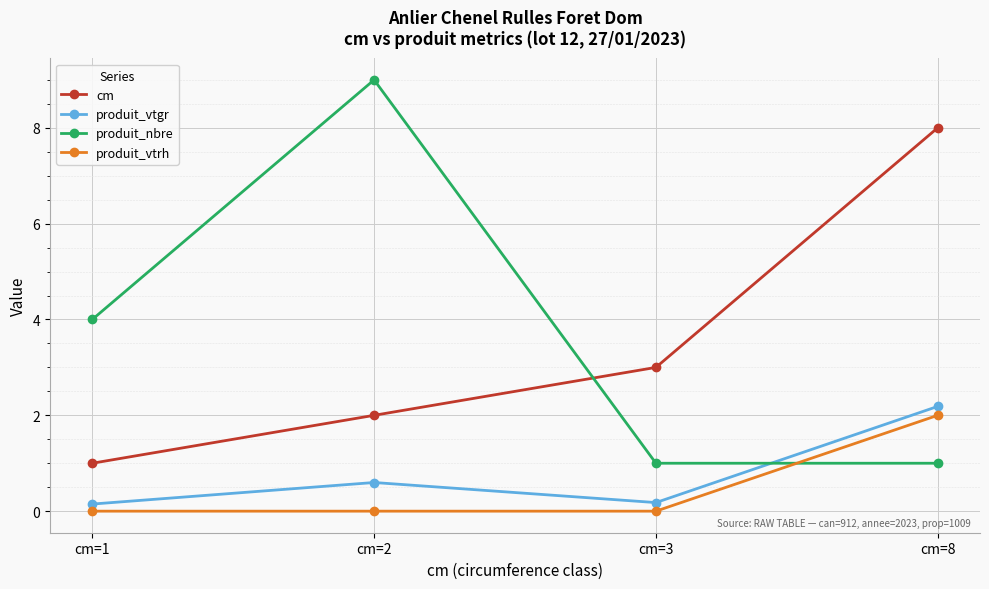

List the series in order of their peak value, highest first.

produit_nbre, cm, produit_vtgr, produit_vtrh